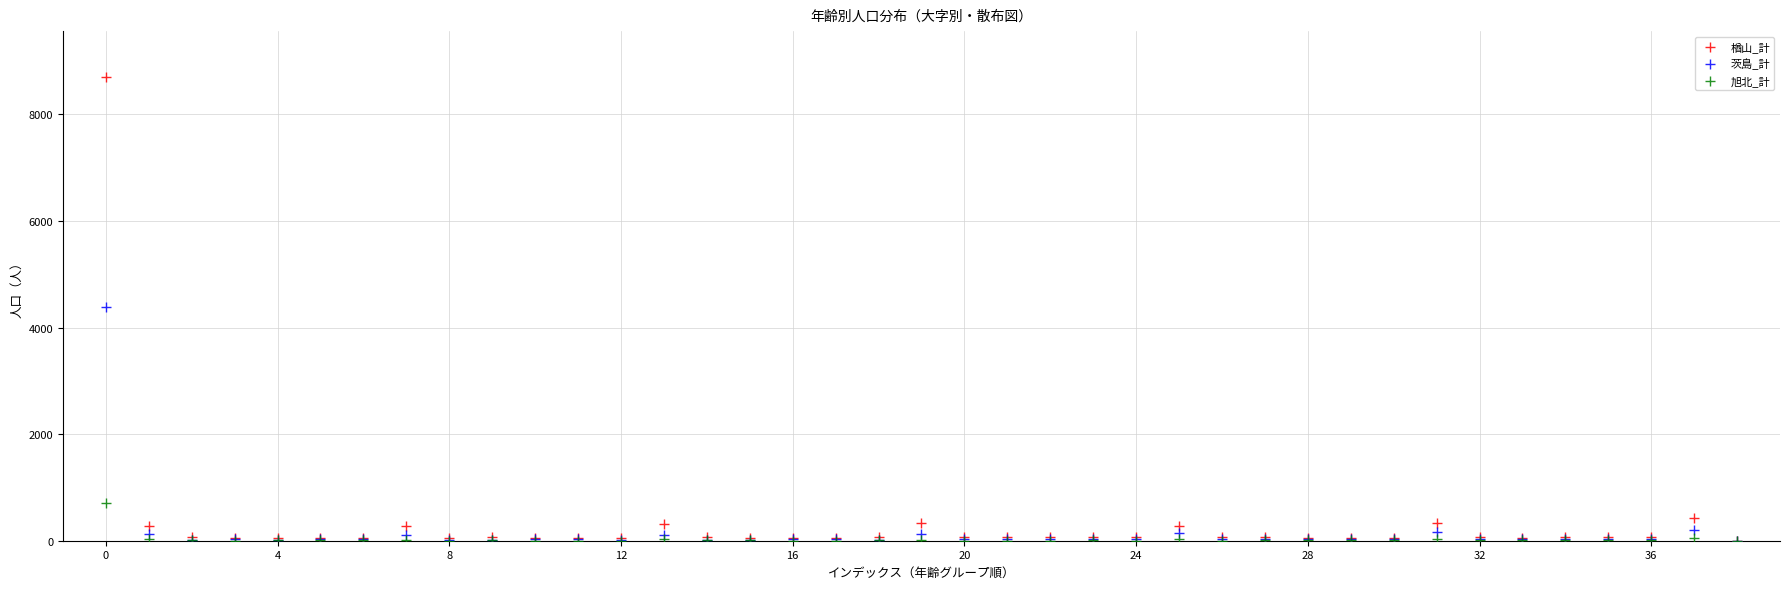

Which series has the largest Y range (max minus min)?

楢山_計